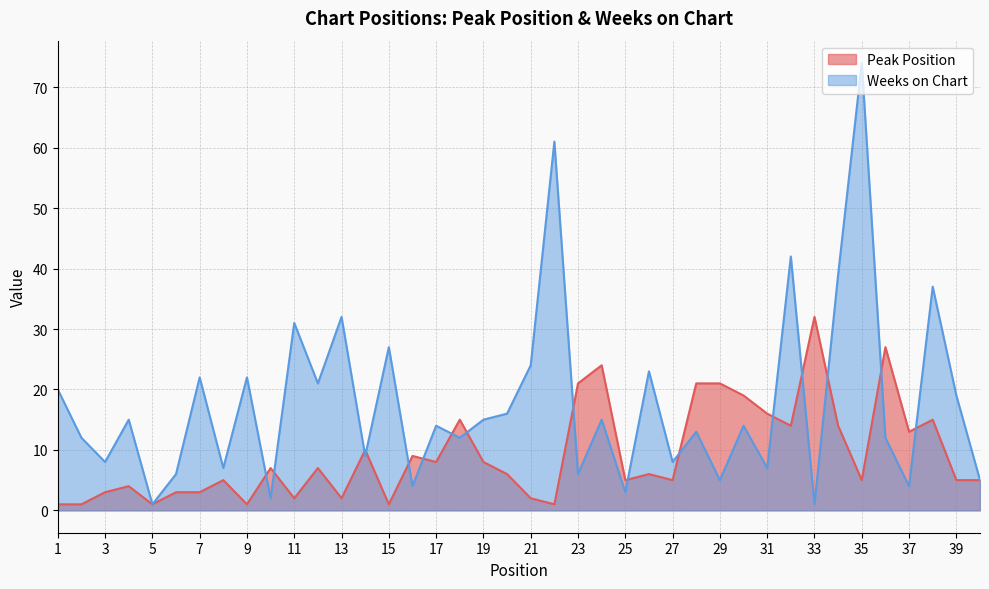

Rank the categories by Weeks on Chart value from highest to lowest.

35, 22, 32, 34, 38, 13, 11, 15, 21, 26, 7, 9, 12, 1, 39, 20, 4, 19, 24, 17, 30, 28, 2, 18, 36, 14, 3, 27, 8, 31, 6, 23, 29, 40, 16, 37, 25, 10, 5, 33